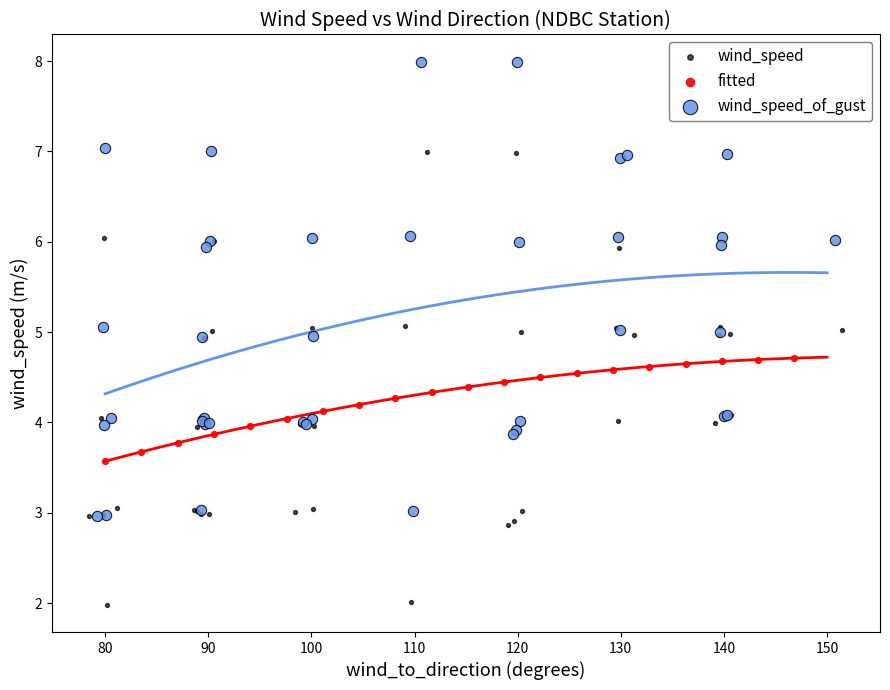

Which series reaches the maximum Y coordinate?

wind_speed_of_gust